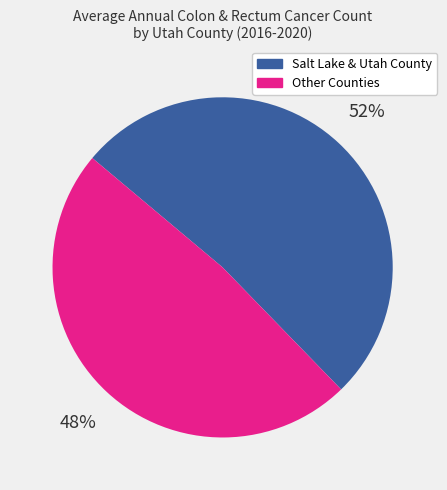

Which has a higher value, Other Counties or Salt Lake & Utah County?

Salt Lake & Utah County